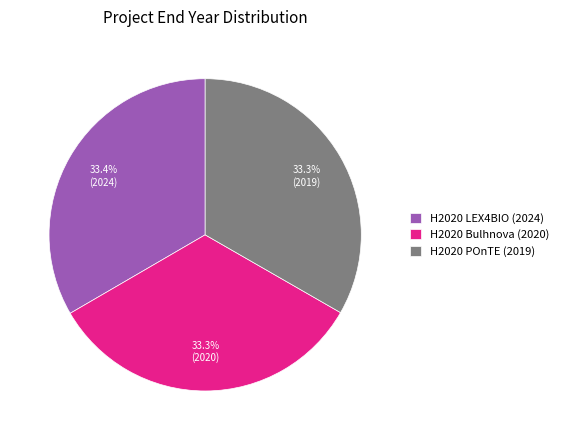

What is the ratio of the value at H2020 LEX4BIO (2024) to the value at H2020 POnTE (2019)?

1.0